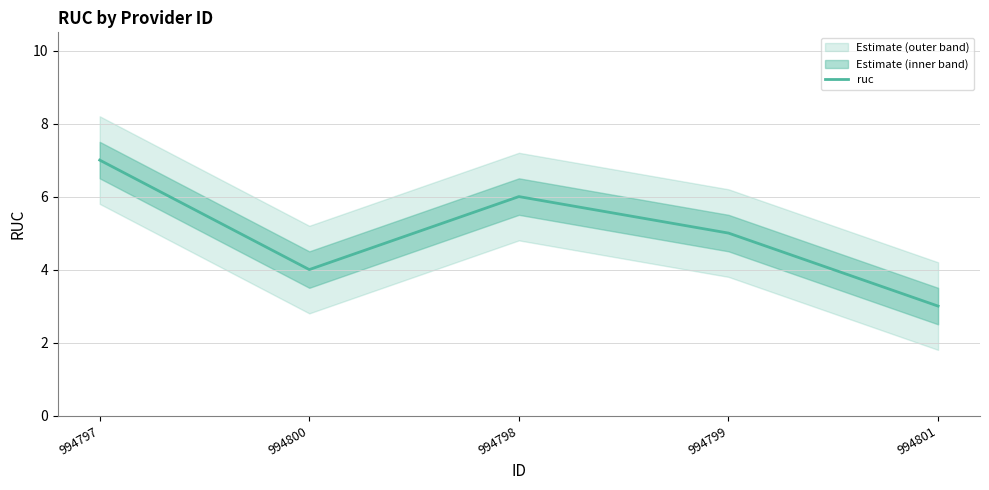

Is it true that the value at 994797 is 4?

False